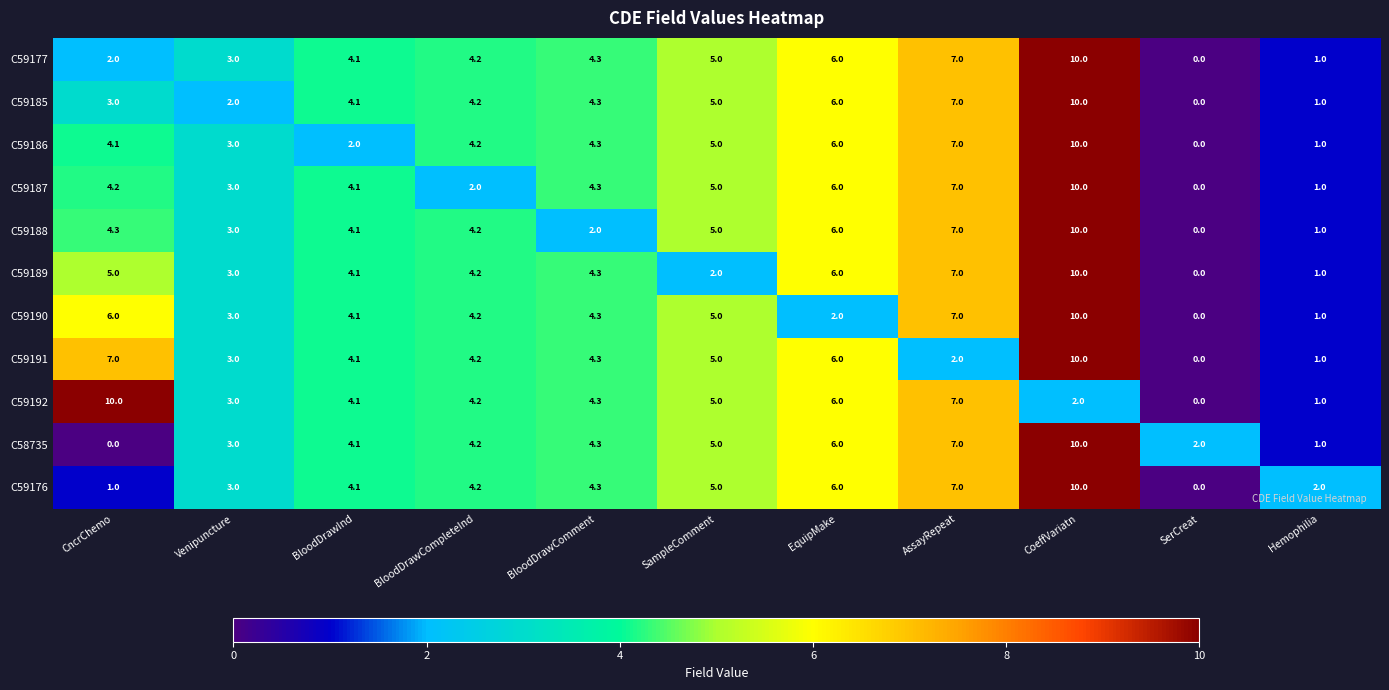

Rank the categories by C59187 value from highest to lowest.

CoeffVariatn, AssayRepeat, EquipMake, SampleComment, BloodDrawComment, CncrChemo, BloodDrawInd, Venipuncture, BloodDrawCompleteInd, Hemophilia, SerCreat